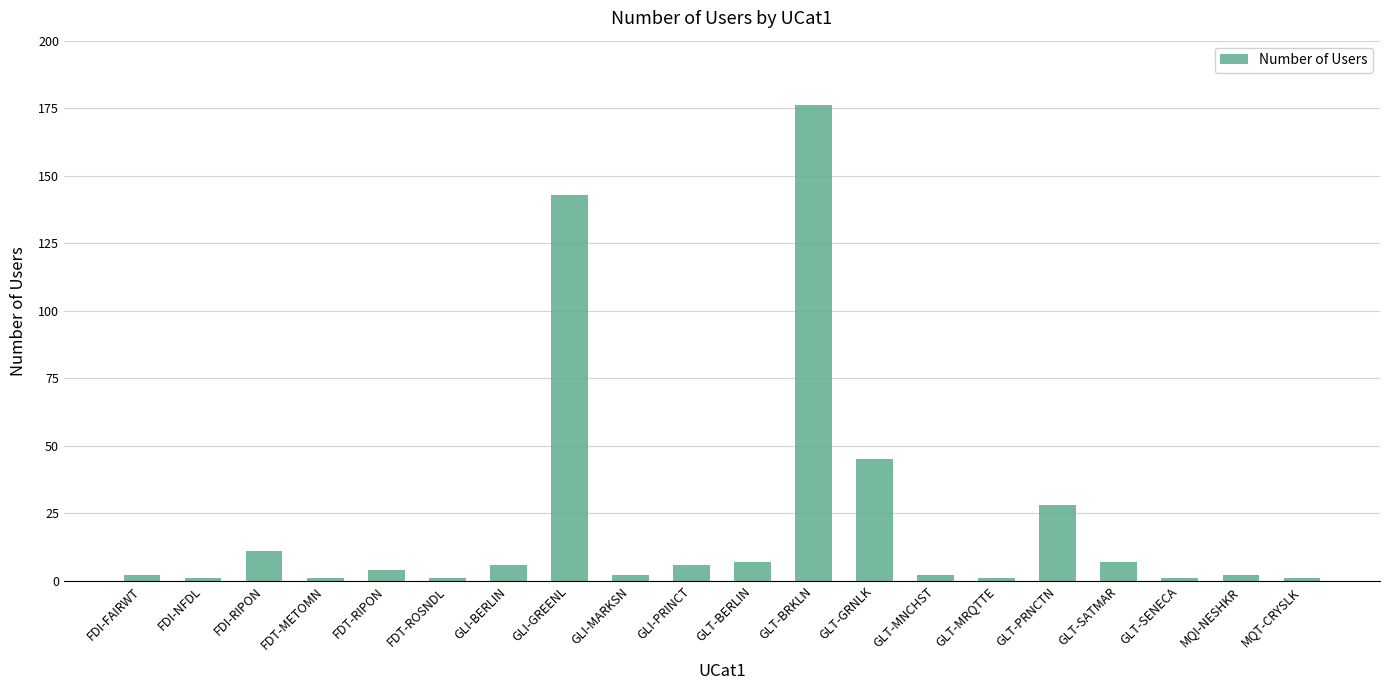

What is the sum of all values?

447